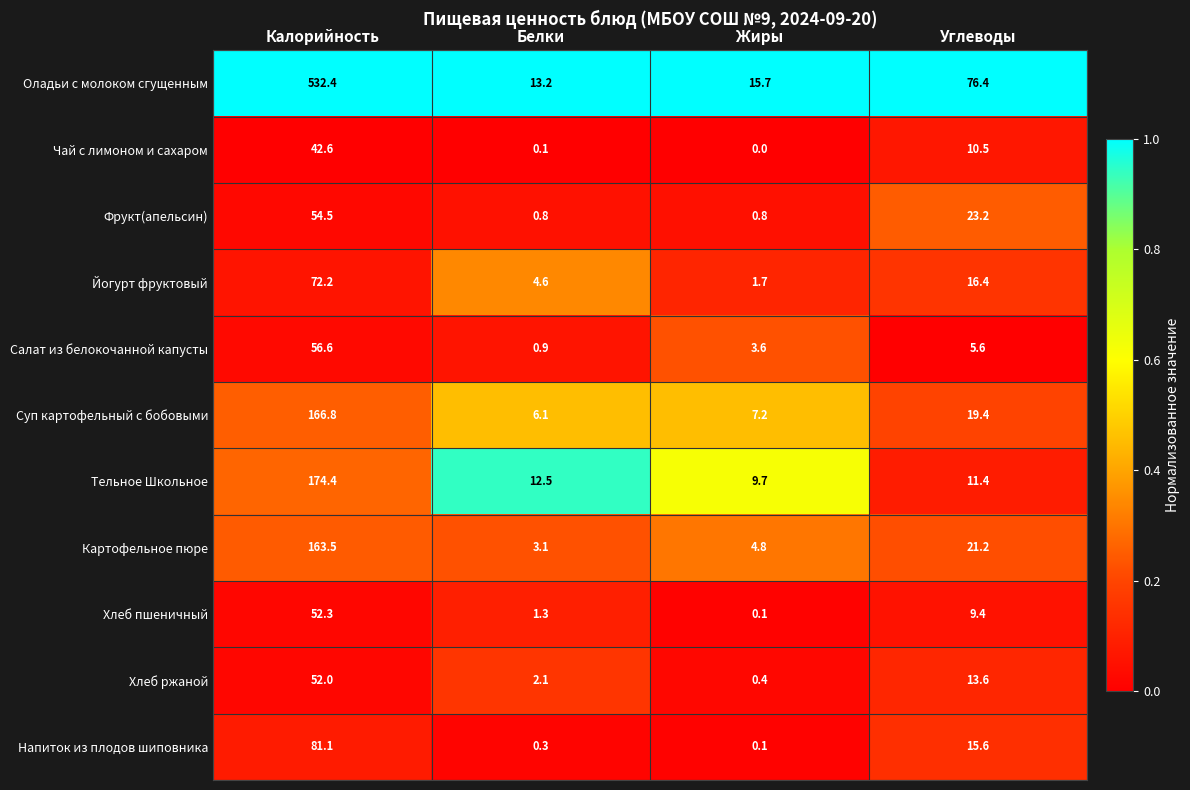

At Калорийность, list the series in order from smallest to largest.

Чай с лимоном и сахаром, Хлеб ржаной, Хлеб пшеничный, Фрукт(апельсин), Салат из белокочанной капусты, Йогурт фруктовый, Напиток из плодов шиповника, Картофельное пюре, Суп картофельный с бобовыми, Тельное Школьное, Оладьи с молоком сгущенным